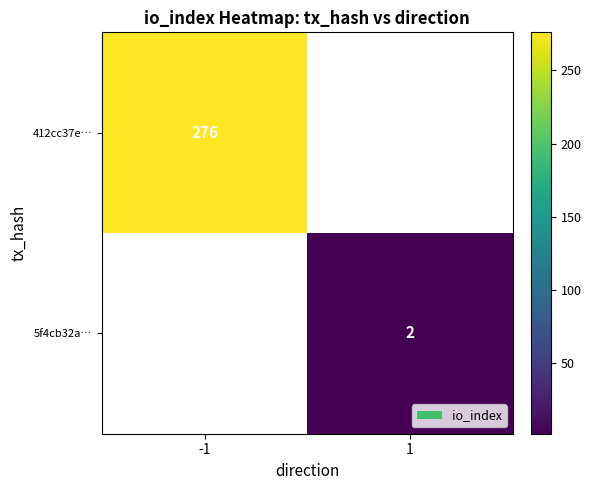

The value of 5f4cb32a… at 1 is 1. True or false?

False